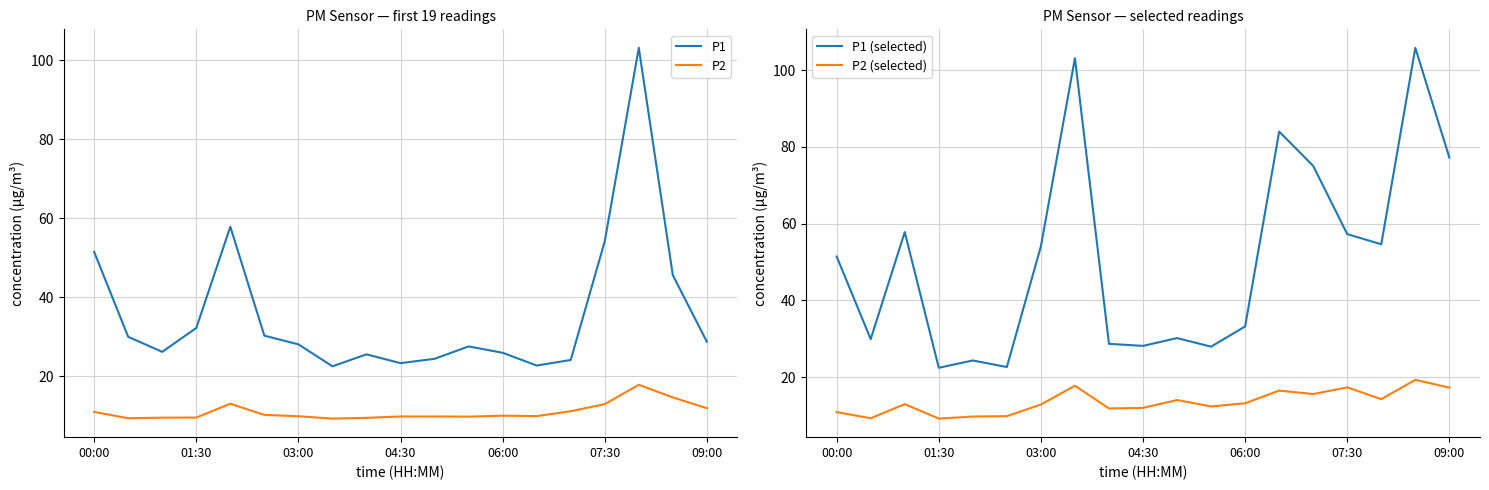

True or false: P1 and P2 cross at least once.

False